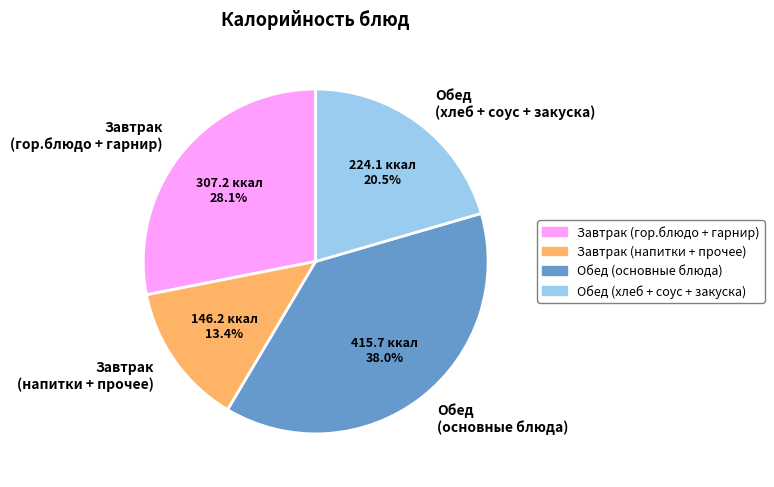

To the nearest percent, what is the difference between the largest and smallest slice percentages?

25%